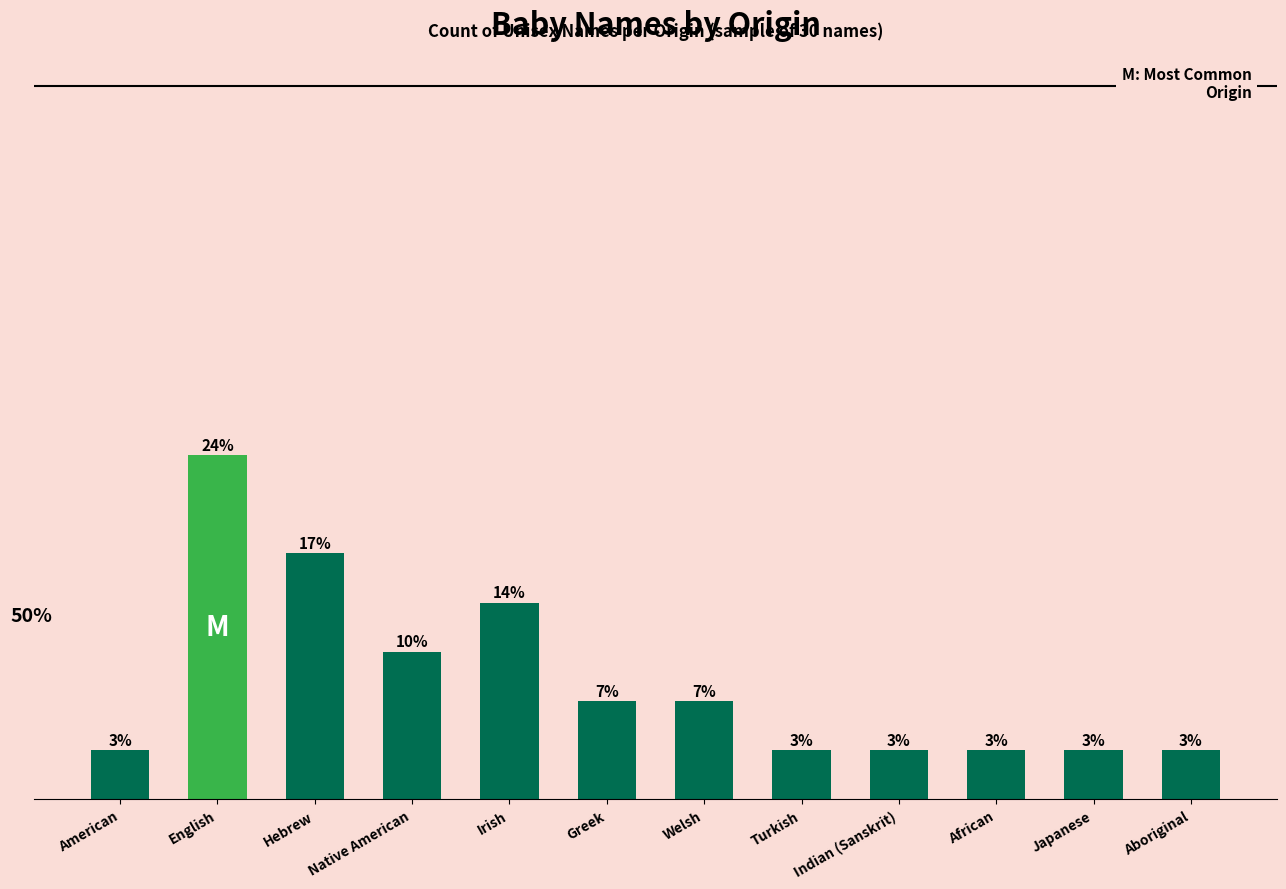

What is the label of the 9th bar from the left?

Indian (Sanskrit)